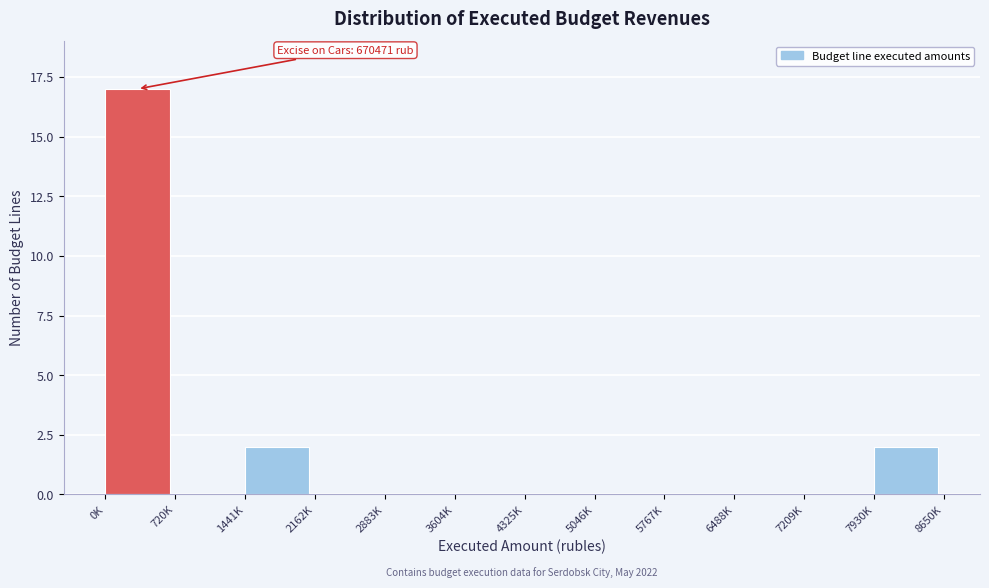

Reading right to left, what are all the values shown in this chart?

7930K=2	7209K=0	6488K=0	5767K=0	5046K=0	4325K=0	3604K=0	2883K=0	2162K=0	1441K=2	720K=0	0K=17